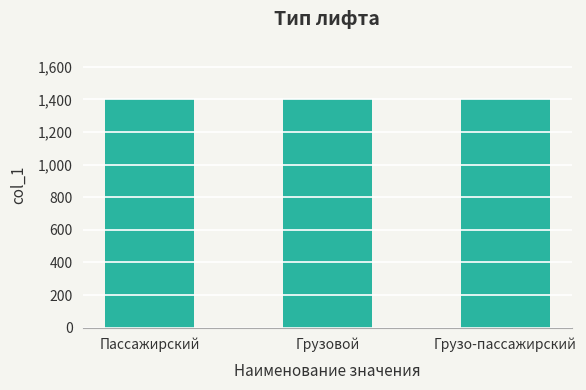

What position from the left is Грузо-пассажирский?

3